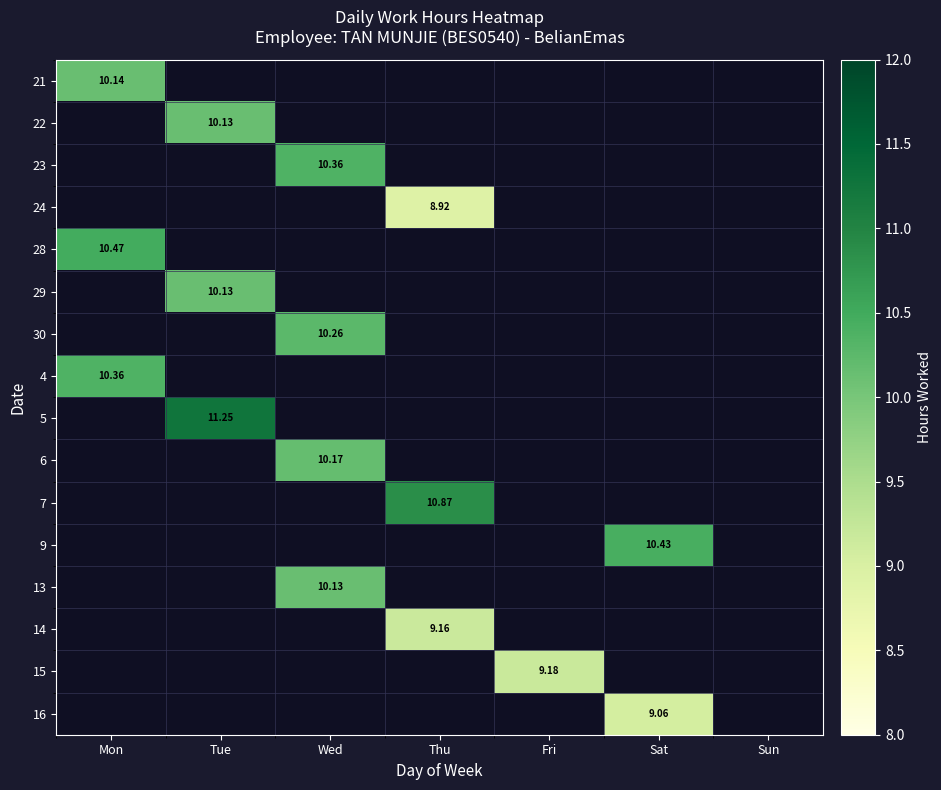

Is the value of 16 at Sat greater than the value of 23 at Wed?

No